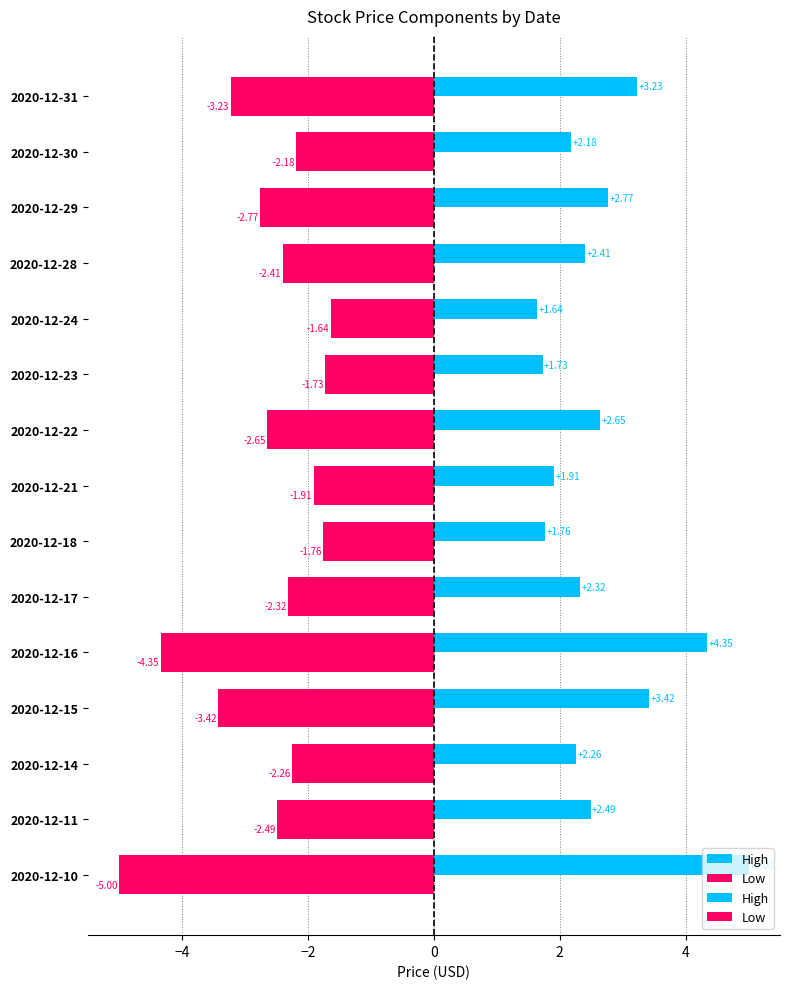

Does the chart contain stacked bars?

No